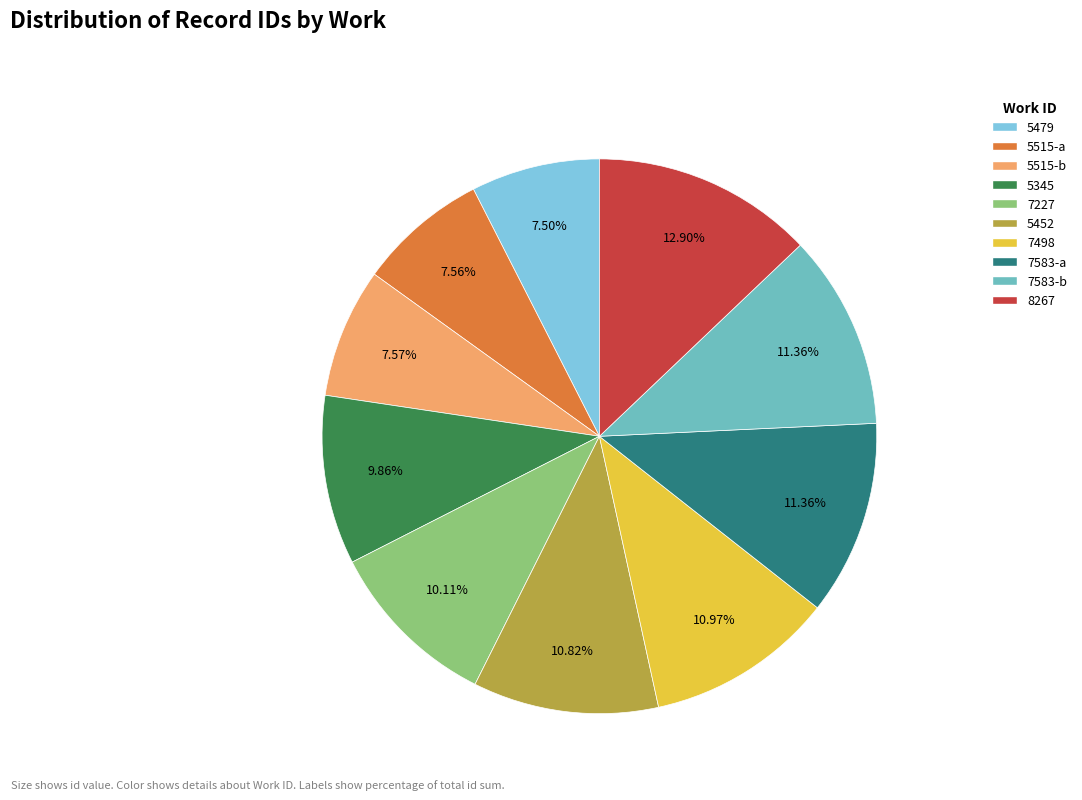

To the nearest percent, what is the difference between the largest and smallest slice percentages?

5%